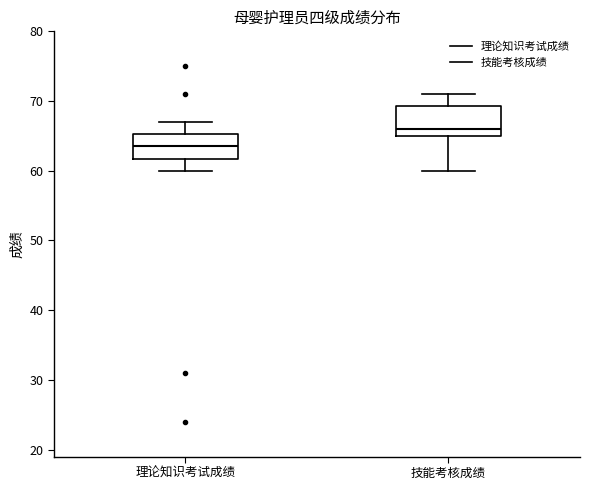

Reading left to right, transcribe this box plot: for each box, give where its median line is, the range the box spans, and where its two whiskers end, as read against the y-axis. The values are not printed on the chart, so give them approximately, as read against the axis.

理论知识考试成绩: median 64, box 62 to 65, whiskers 60 to 67
技能考核成绩: median 66, box 65 to 69, whiskers 60 to 71